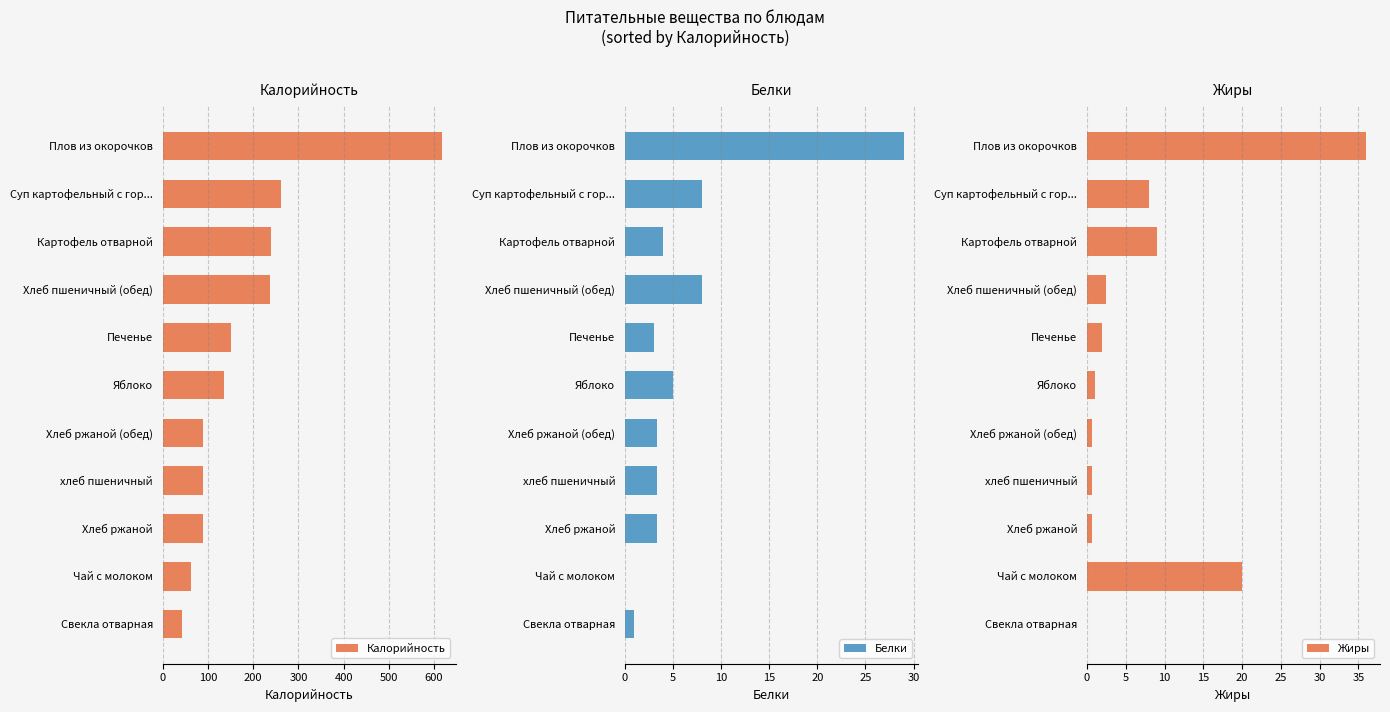

What is the minimum value for Калорийность?

42